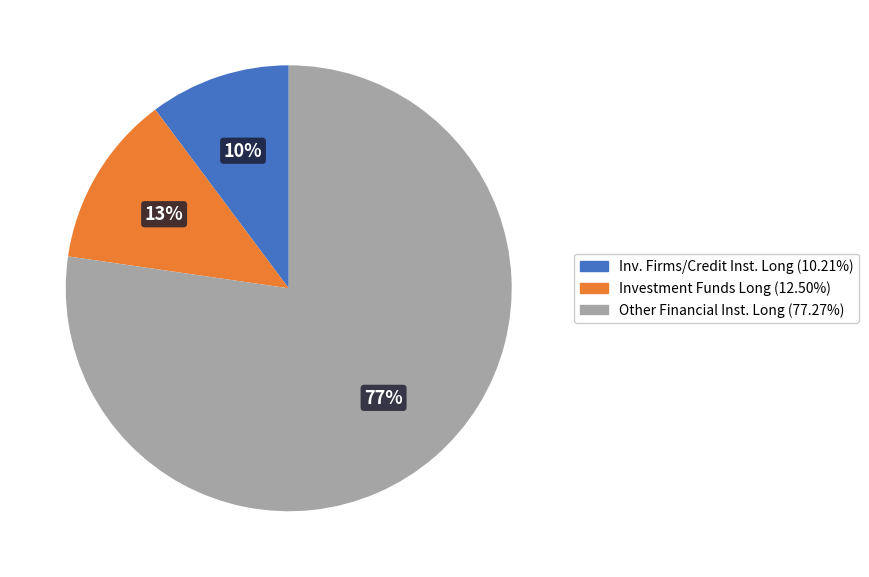

To the nearest percent, what is the difference between the largest and smallest slice percentages?

67%